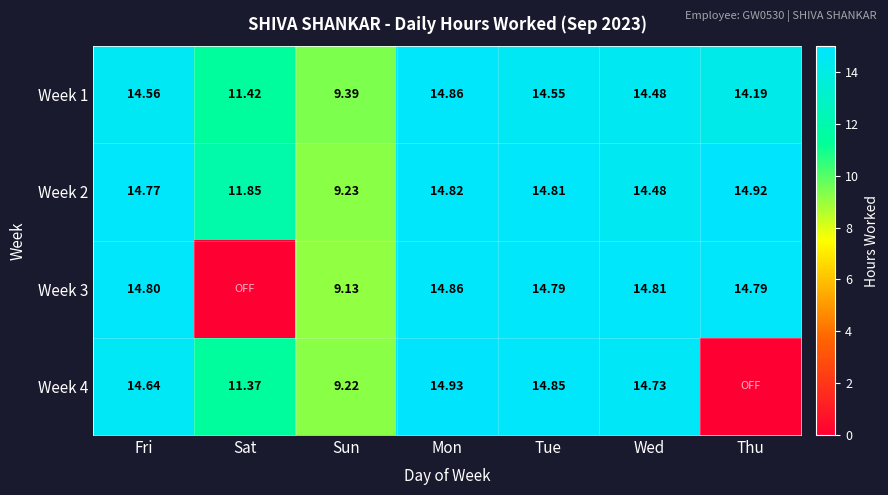

What is the difference between the maximum and minimum values in the Week 2 series?

5.7